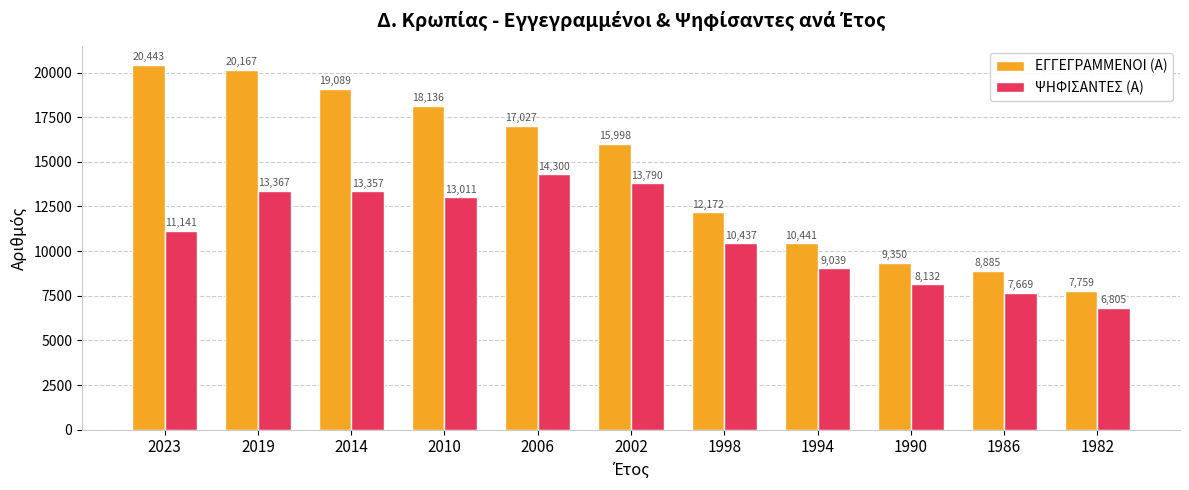

Reading left to right, extract all data points from this chart.

ΕΓΓΕΓΡΑΜΜΕΝΟΙ (Α): 2023=20443	2019=20167	2014=19089	2010=18136	2006=17027	2002=15998	1998=12172	1994=10441	1990=9350	1986=8885	1982=7759
ΨΗΦΙΣΑΝΤΕΣ (Α): 2023=11141	2019=13367	2014=13357	2010=13011	2006=14300	2002=13790	1998=10437	1994=9039	1990=8132	1986=7669	1982=6805